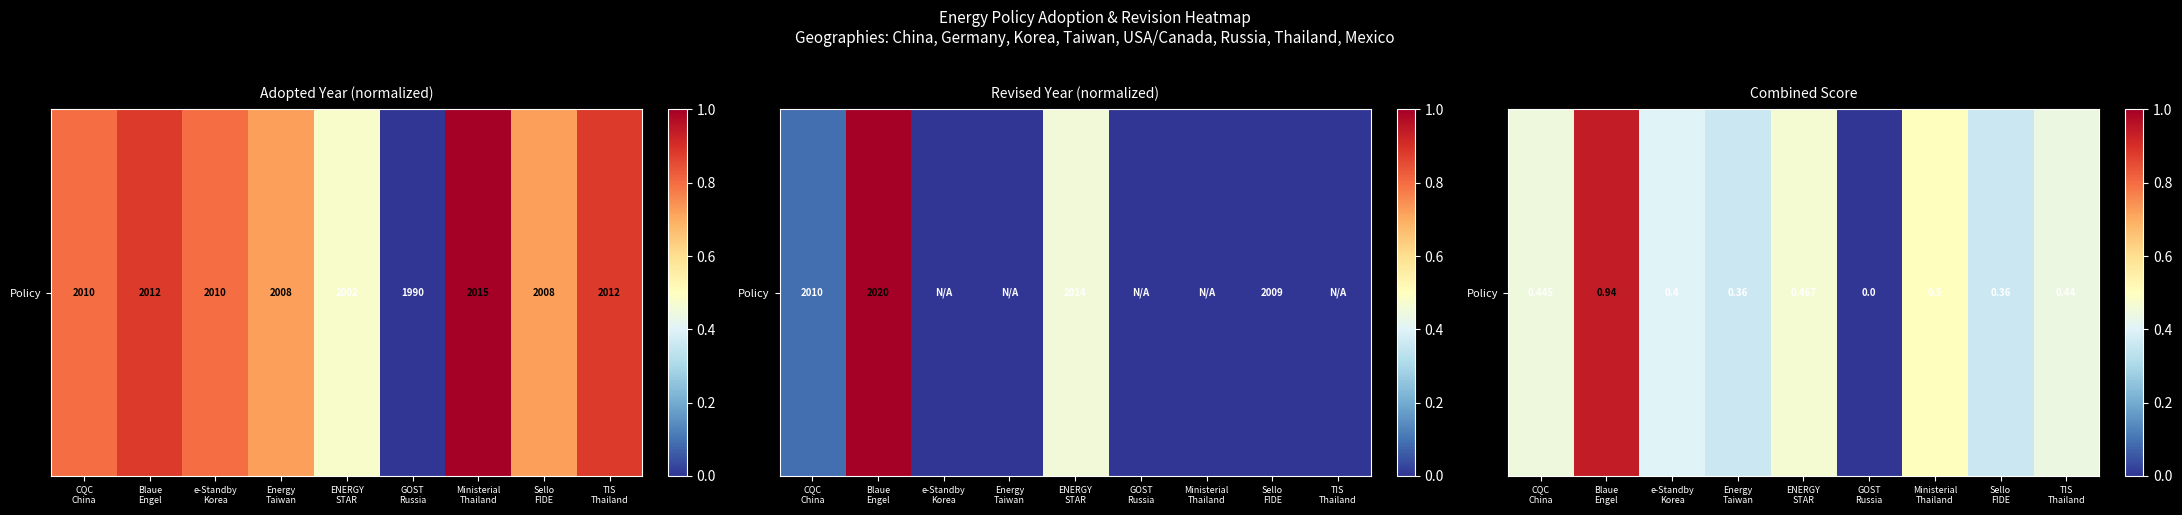

Reading left to right, what are all the values shown in this chart?

0.4	0.9	0.4	0.4	0.5	0.0	0.5	0.4	0.4